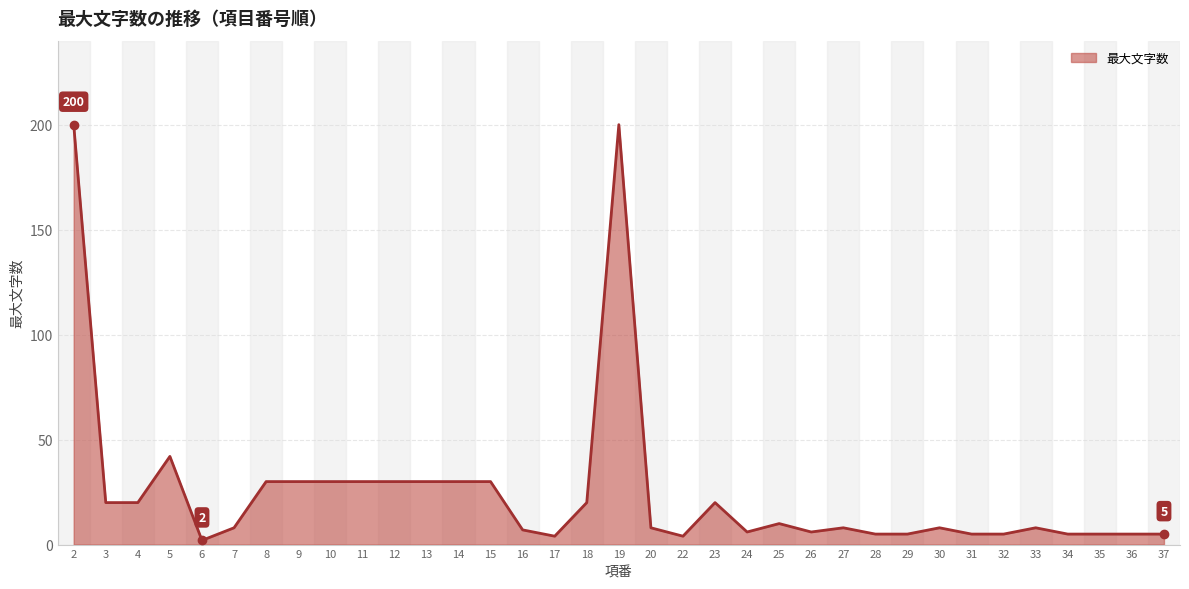

Where is the first local maximum?

5